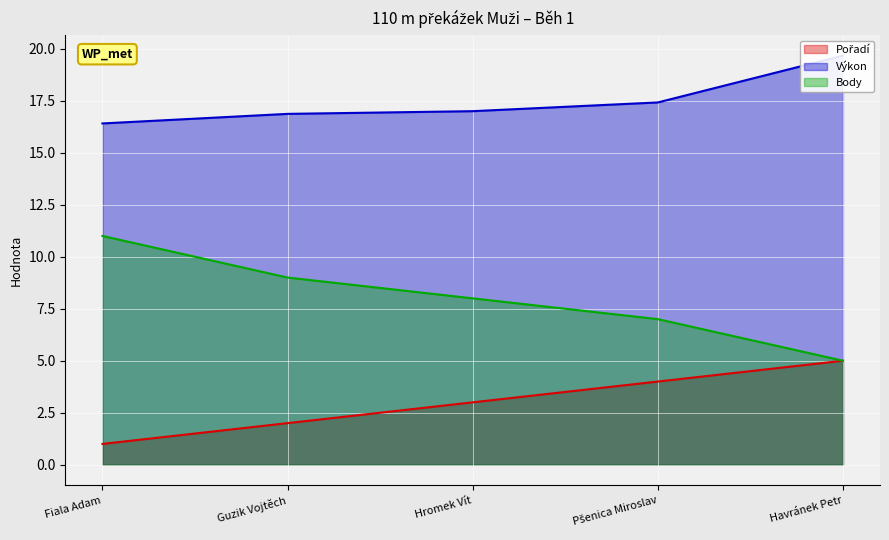

What is the average value of the Výkon series?

17.5